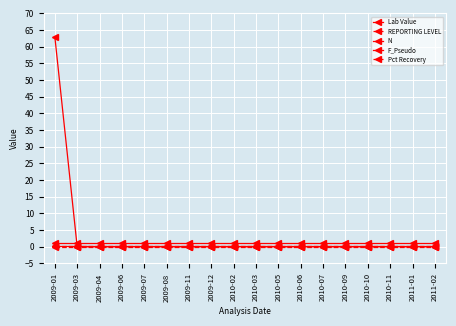

Is the value of N at 2011-01 greater than the value of Lab Value at 2011-01?

No